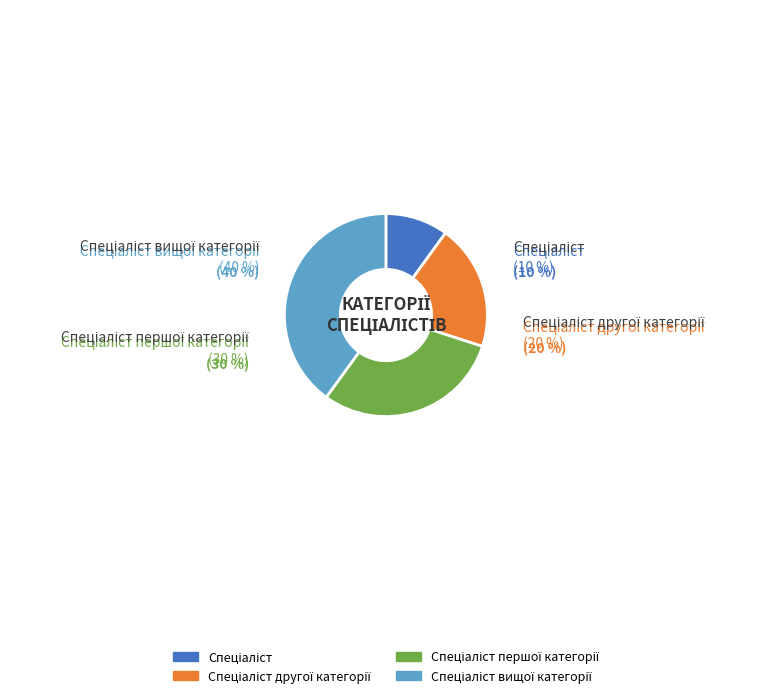

To the nearest percent, what percentage of the pie is Спеціаліст другої категорії?

20%